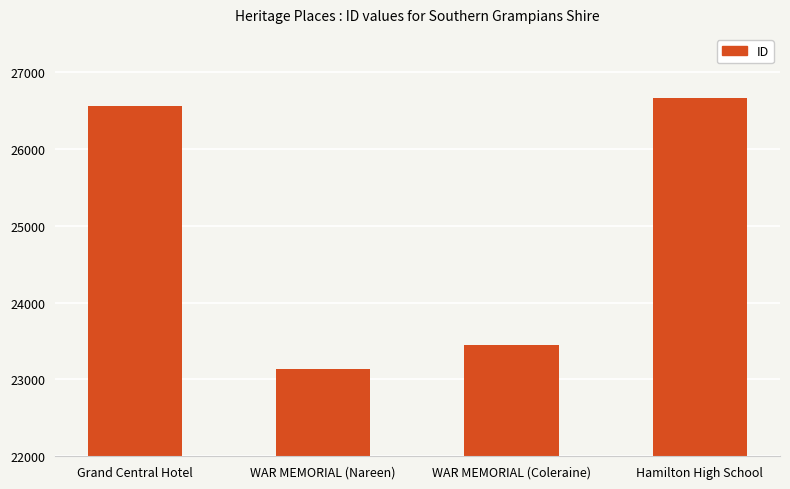

What is the greatest value displayed?

26670